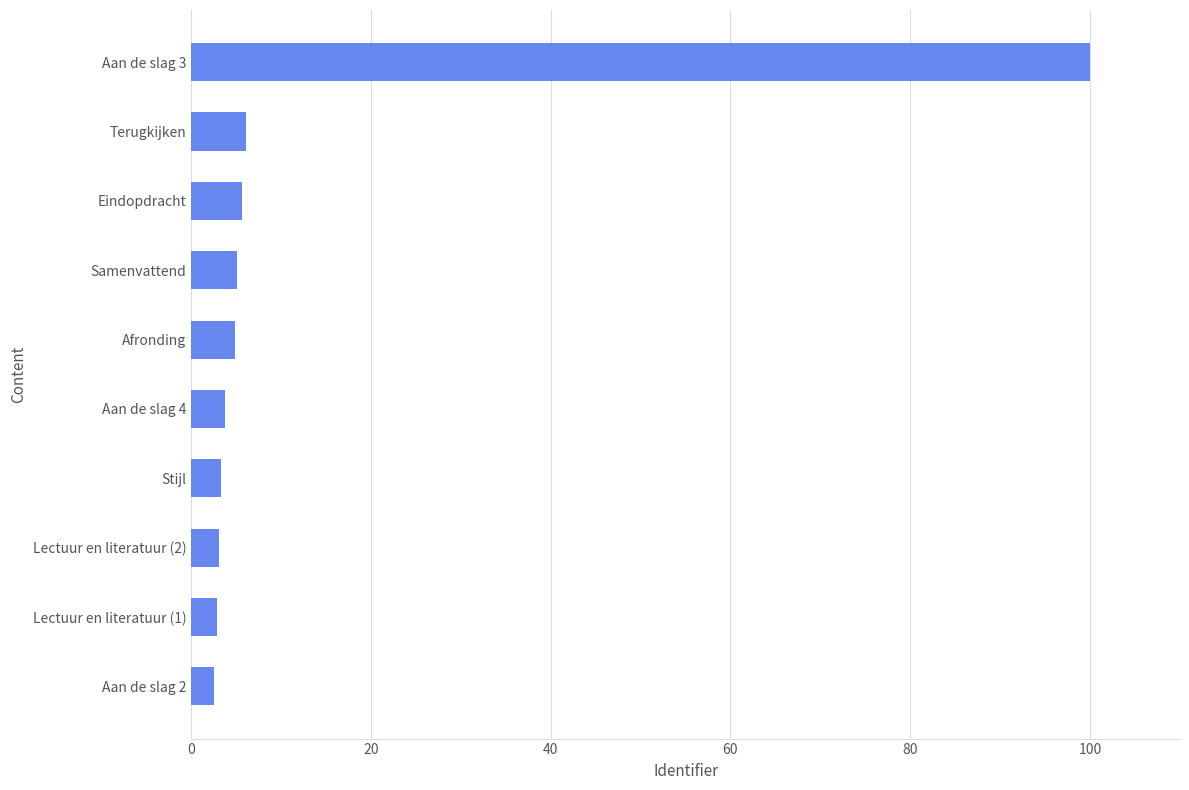

What value does the data have at Stijl?

3.3